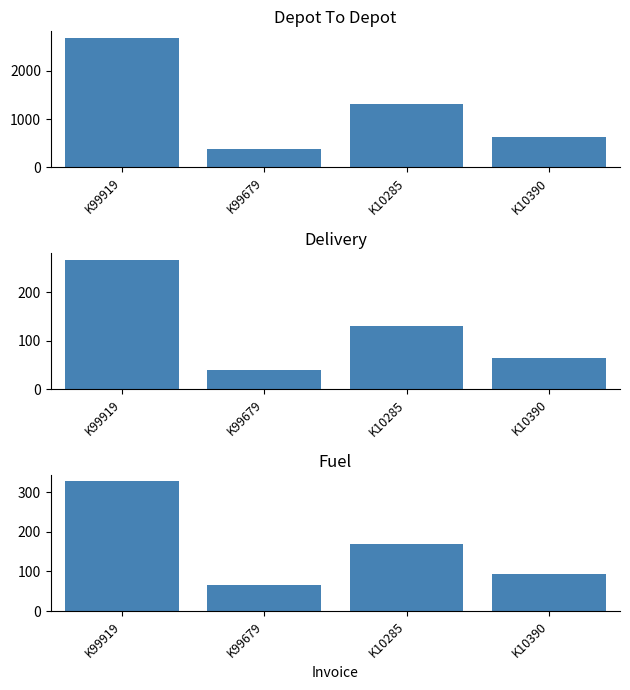

Where is Delivery nearest to the value 153?

K10285